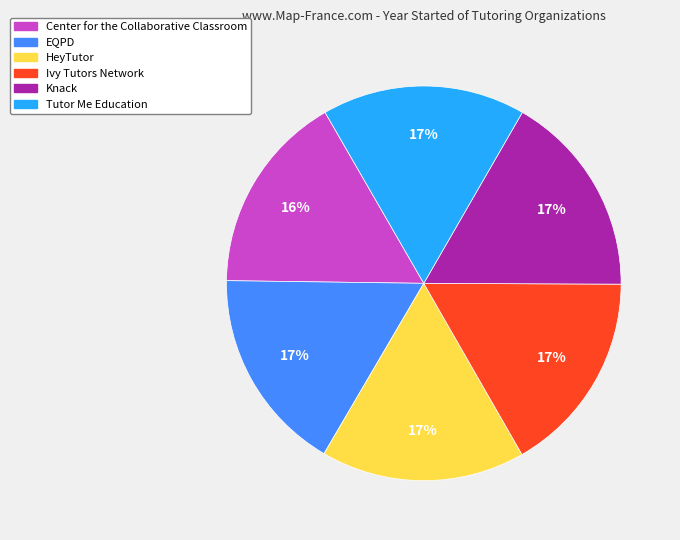

True or false: Center for the Collaborative Classroom accounts for 24% of the total.

False